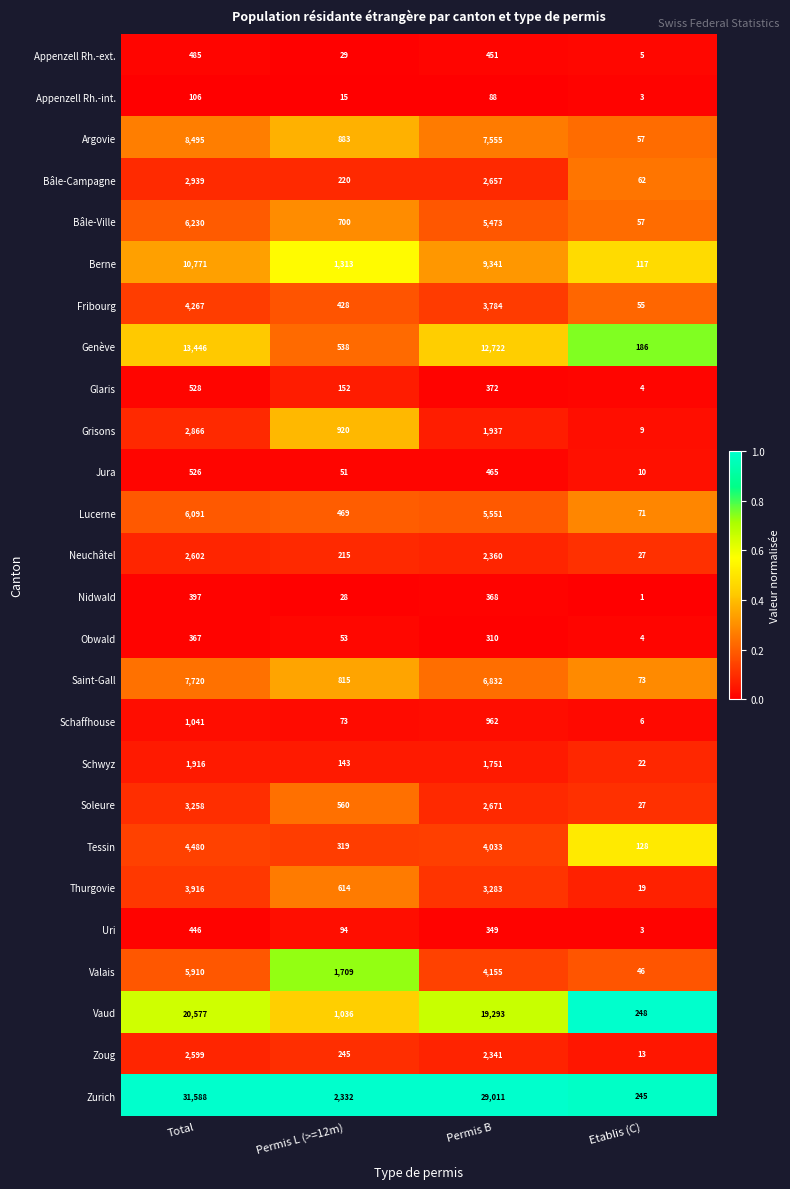

At which category is the sum across all series the highest?

Total